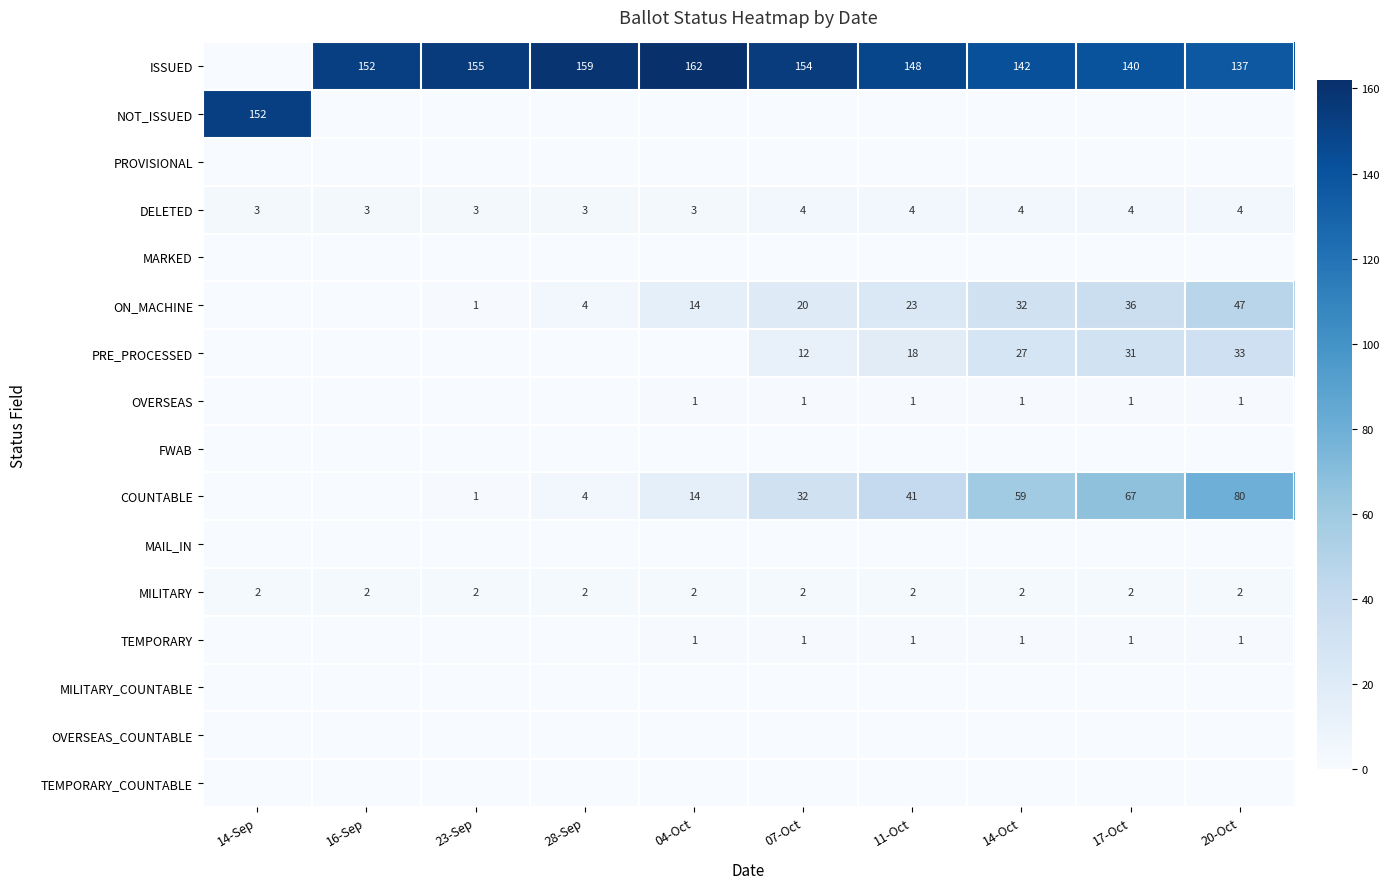

Is it true that DELETED equals 3 at 16-Sep?

True